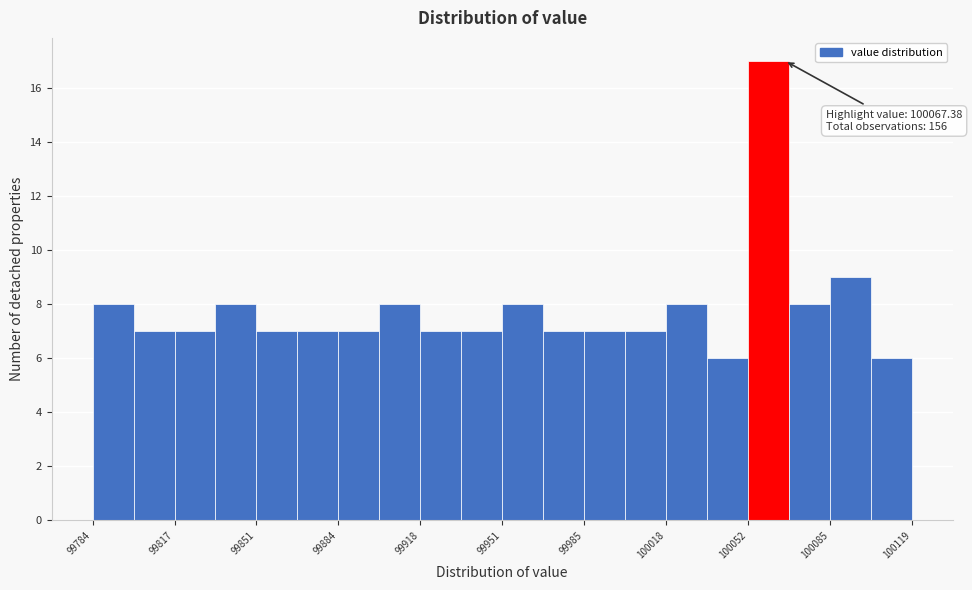

Read against the x-axis, roughly where is the centre of the tallest bar?

100060